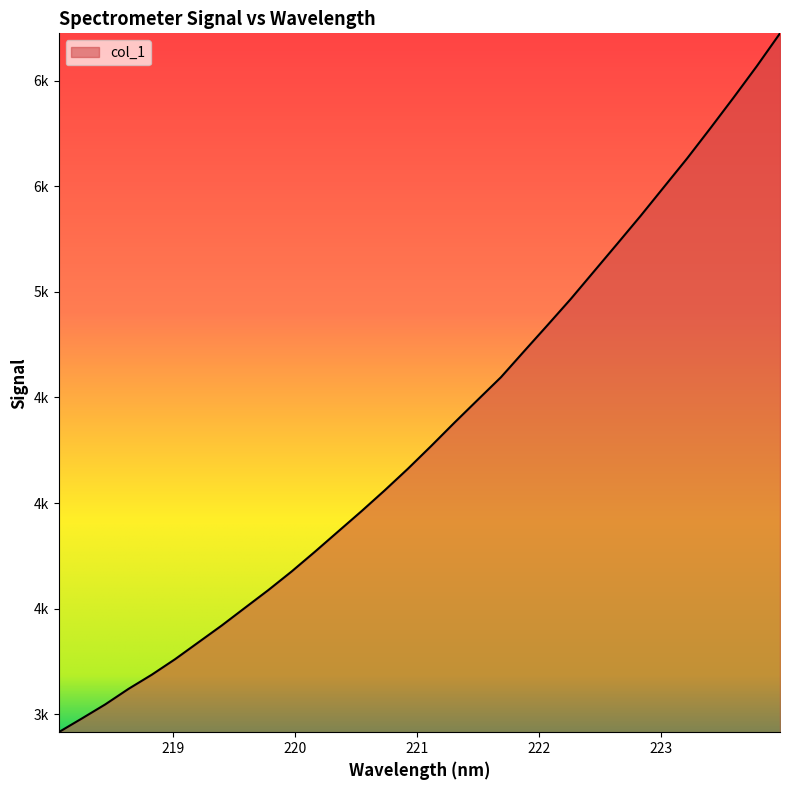

What is the label of the 2nd point from the left?

218.2508